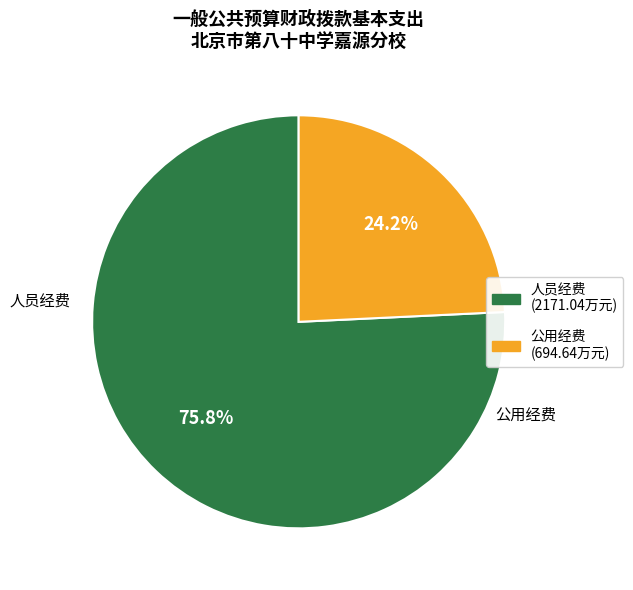

Count the number of slices in the pie.

2